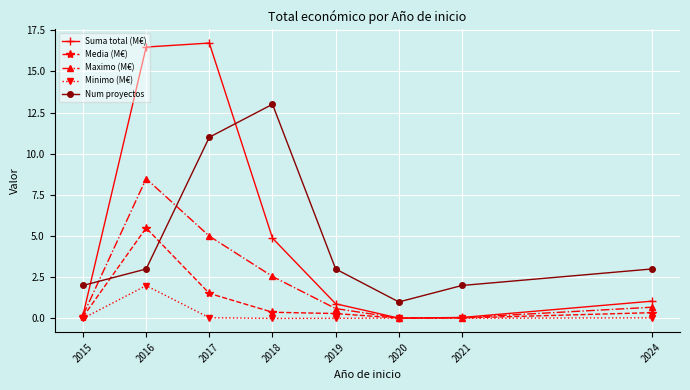

Which category has the highest value in the Maximo (M€) series?

2016